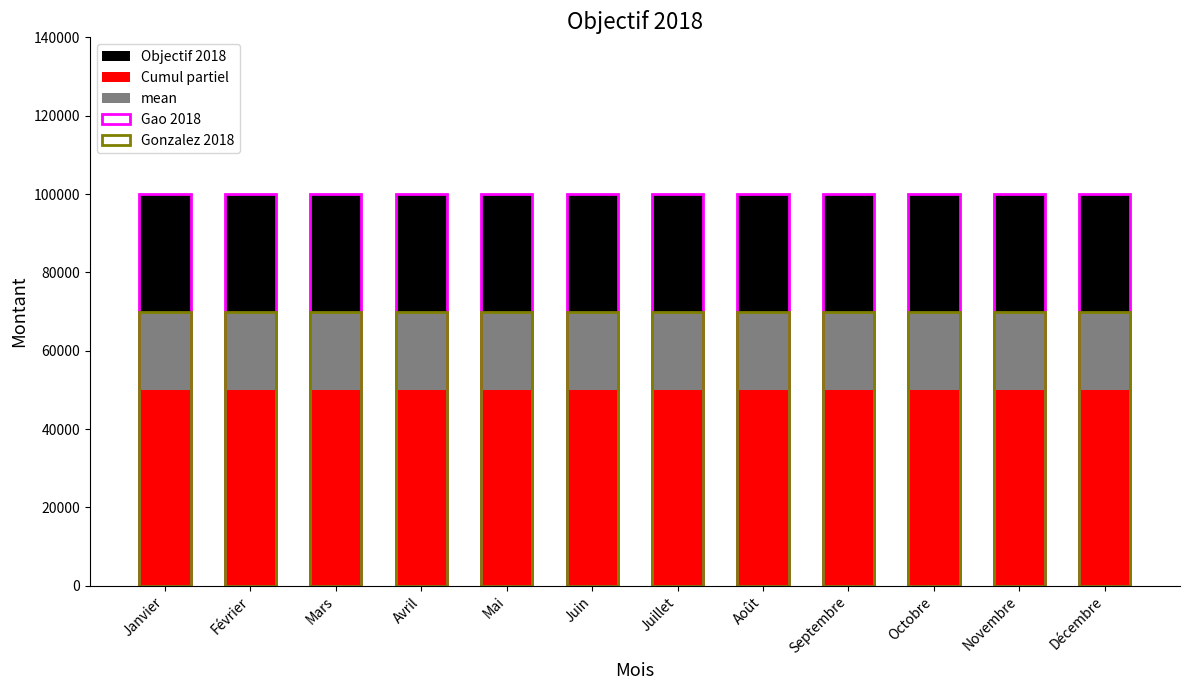

At which label is Objectif 2018 closest to 100000?

Janvier